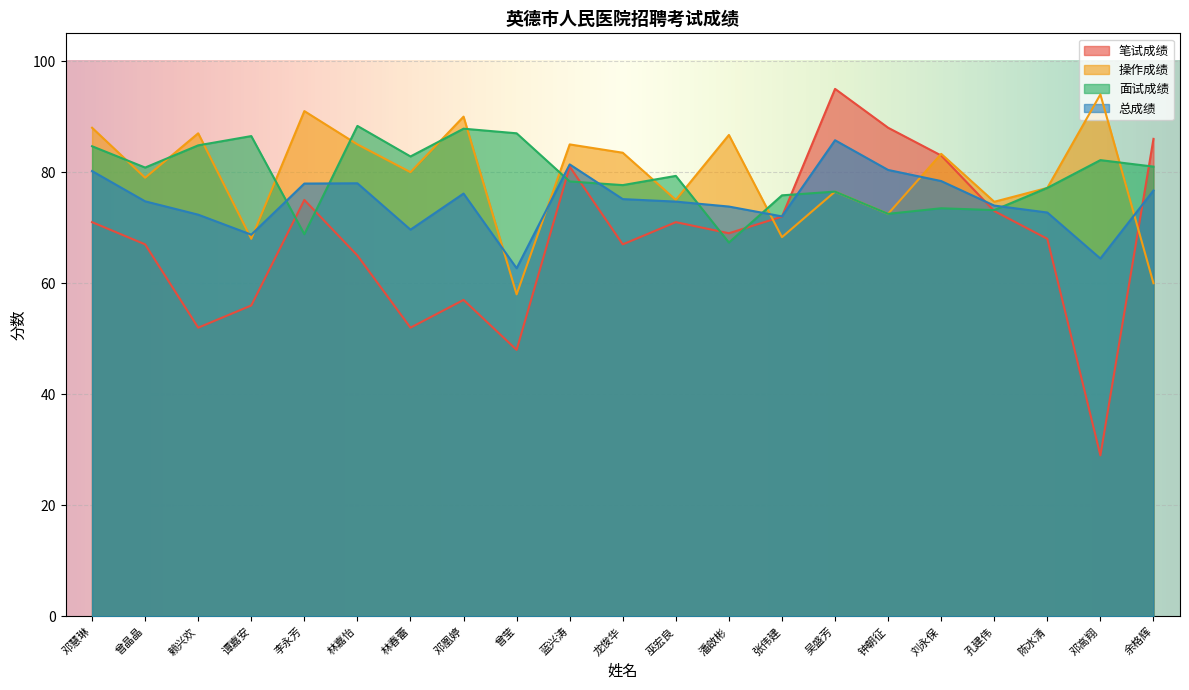

What is the difference between the highest and lowest values at 余格辉?

26.0